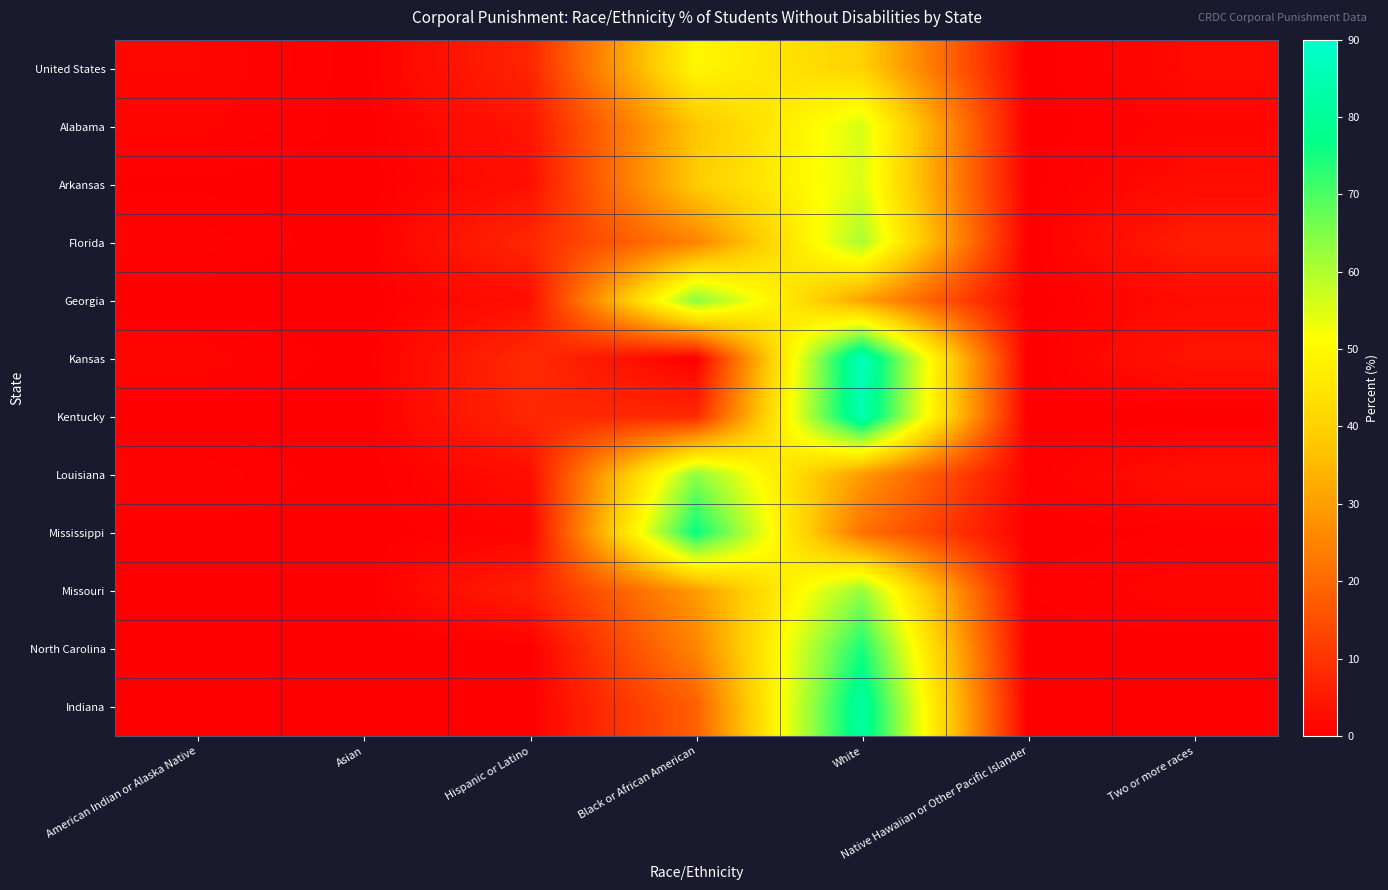

Reading left to right, what are all the values shown in this chart?

United States: American Indian or Alaska Native=1.4	Asian=0.1	Hispanic or Latino=7.1	Black or African American=49.3	White=40.0	Native Hawaiian or Other Pacific Islander=0.1	Two or more races=1.9
Alabama: American Indian or Alaska Native=1.2	Asian=0.2	Hispanic or Latino=4.1	Black or African American=37.4	White=55.8	Native Hawaiian or Other Pacific Islander=0.0	Two or more races=1.3
Arkansas: American Indian or Alaska Native=0.3	Asian=0.0	Hispanic or Latino=3.1	Black or African American=38.7	White=55.3	Native Hawaiian or Other Pacific Islander=0.2	Two or more races=2.4
Florida: American Indian or Alaska Native=0.9	Asian=0.0	Hispanic or Latino=7.7	Black or African American=24.9	White=60.6	Native Hawaiian or Other Pacific Islander=0.0	Two or more races=5.9
Georgia: American Indian or Alaska Native=0.0	Asian=0.0	Hispanic or Latino=2.8	Black or African American=64.3	White=30.6	Native Hawaiian or Other Pacific Islander=0.0	Two or more races=2.2
Kansas: American Indian or Alaska Native=1.4	Asian=0.0	Hispanic or Latino=8.2	Black or African American=0.0	White=86.3	Native Hawaiian or Other Pacific Islander=0.0	Two or more races=4.1
Kentucky: American Indian or Alaska Native=0.0	Asian=0.0	Hispanic or Latino=7.7	Black or African American=7.7	White=84.6	Native Hawaiian or Other Pacific Islander=0.0	Two or more races=0.0
Louisiana: American Indian or Alaska Native=1.0	Asian=0.0	Hispanic or Latino=2.7	Black or African American=63.6	White=29.2	Native Hawaiian or Other Pacific Islander=0.5	Two or more races=3.0
Mississippi: American Indian or Alaska Native=0.2	Asian=0.1	Hispanic or Latino=1.0	Black or African American=76.7	White=21.6	Native Hawaiian or Other Pacific Islander=0.0	Two or more races=0.5
Missouri: American Indian or Alaska Native=0.0	Asian=0.0	Hispanic or Latino=6.1	Black or African American=29.2	White=62.9	Native Hawaiian or Other Pacific Islander=0.4	Two or more races=1.5
North Carolina: American Indian or Alaska Native=0.0	Asian=0.0	Hispanic or Latino=0.0	Black or African American=25.0	White=75.0	Native Hawaiian or Other Pacific Islander=0.0	Two or more races=0.0
Indiana: American Indian or Alaska Native=0.0	Asian=0.0	Hispanic or Latino=0.0	Black or African American=18.2	White=81.8	Native Hawaiian or Other Pacific Islander=0.0	Two or more races=0.0